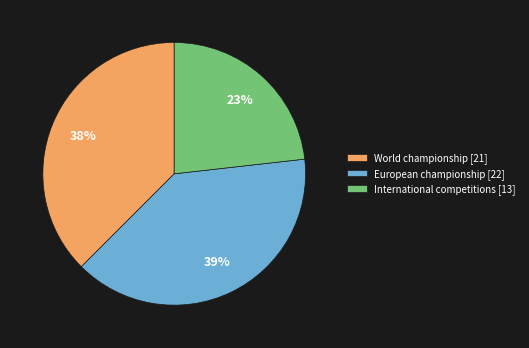

Which slice is the largest?

European championship